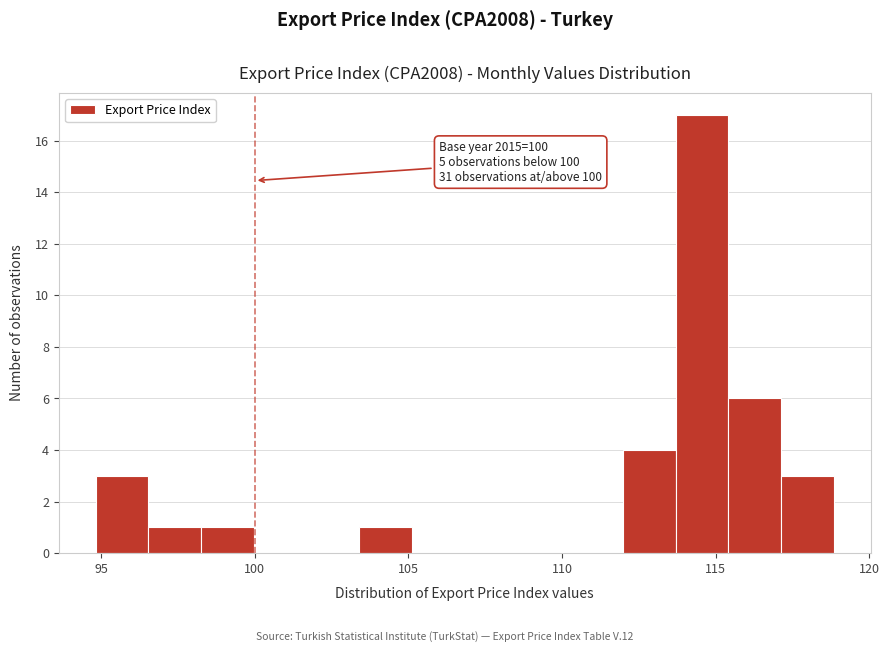

Read against the x-axis, roughly where is the centre of the tallest bar?

114.5